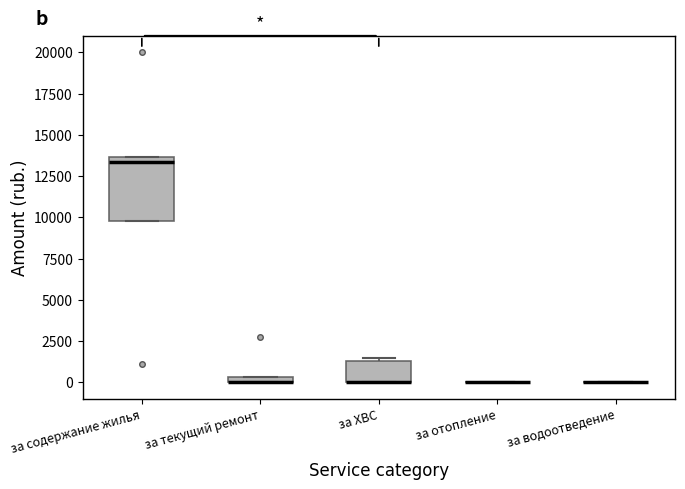

Comparing the boxes themselves (not the whiskers), which one is the tallest?

за содержание жилья